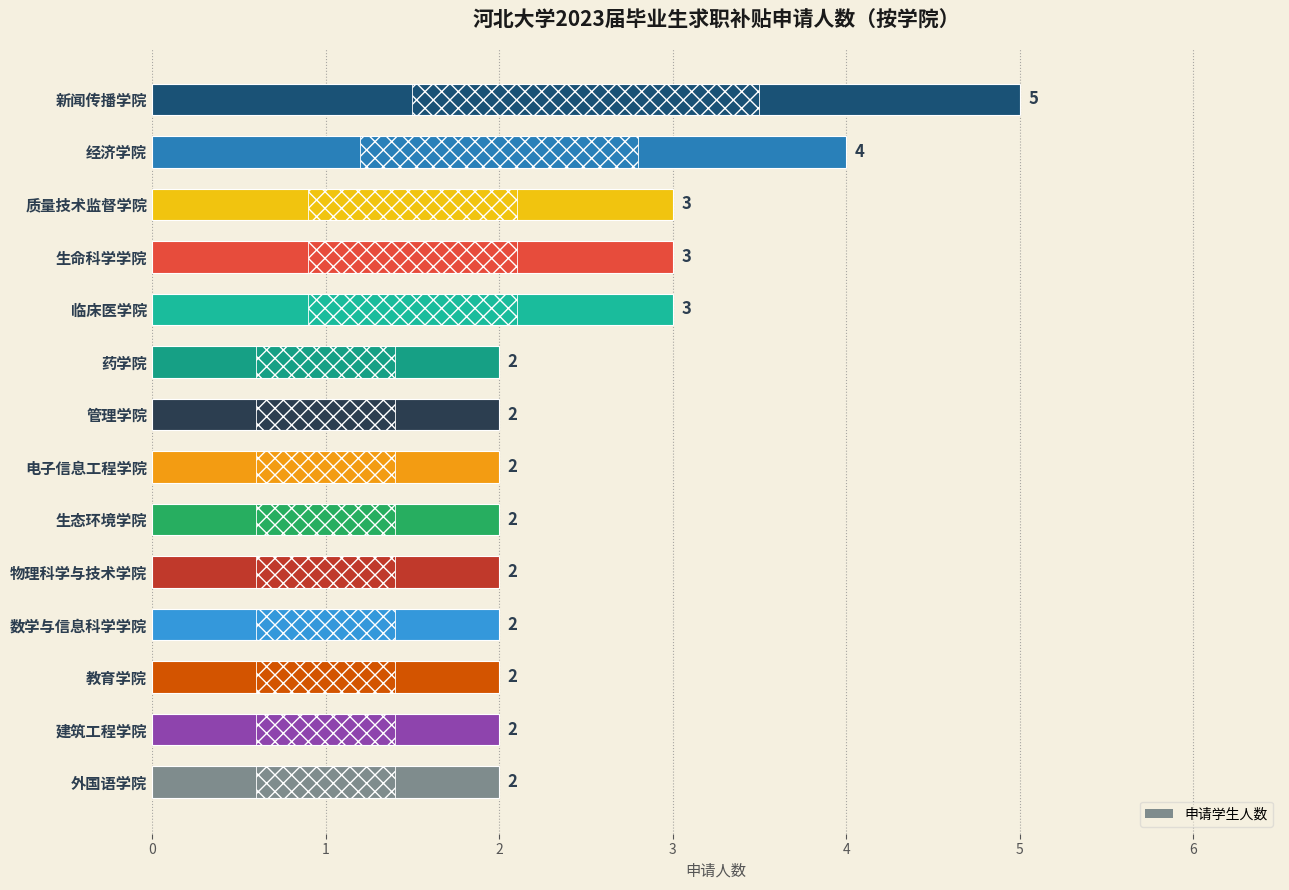

Are the bars grouped side by side (vs. stacked)?

No